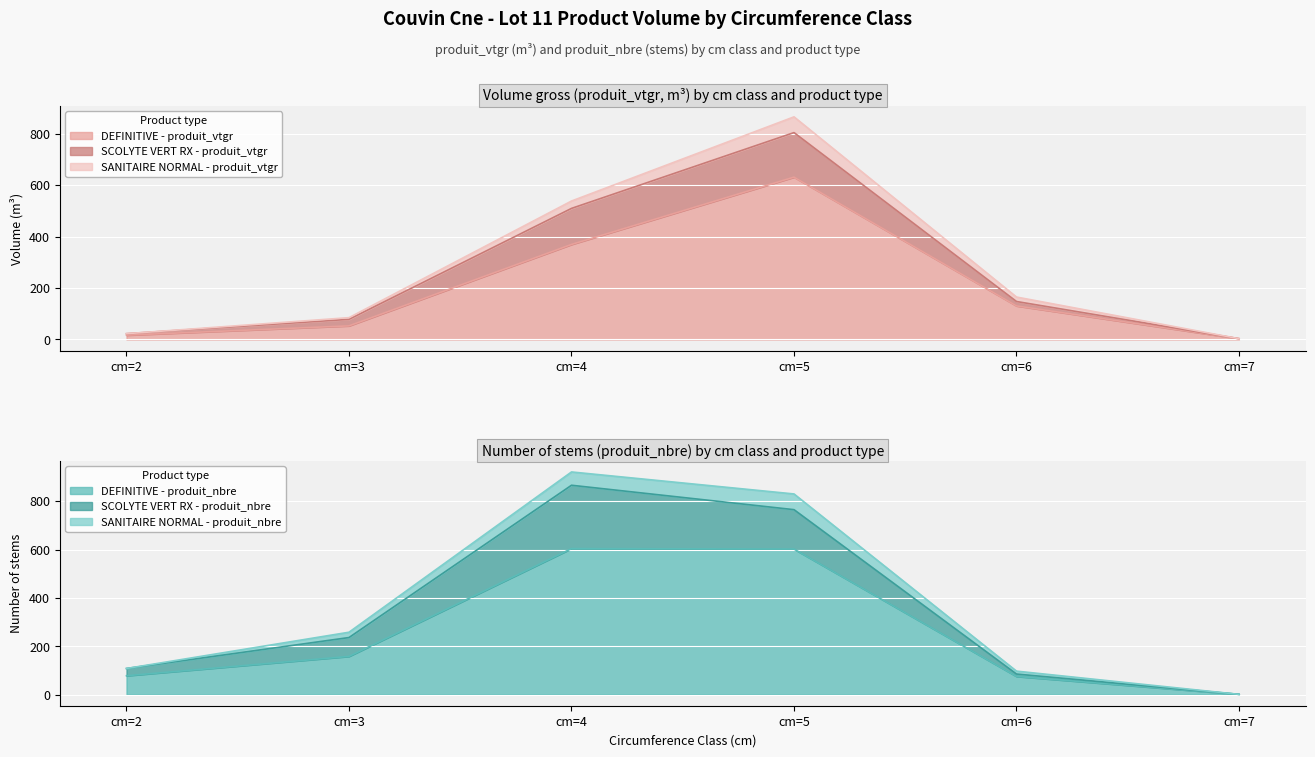

In SCOLYTE VERT RX - produit_vtgr, how many points are higher than both neighbors (excluding endpoints)?

1